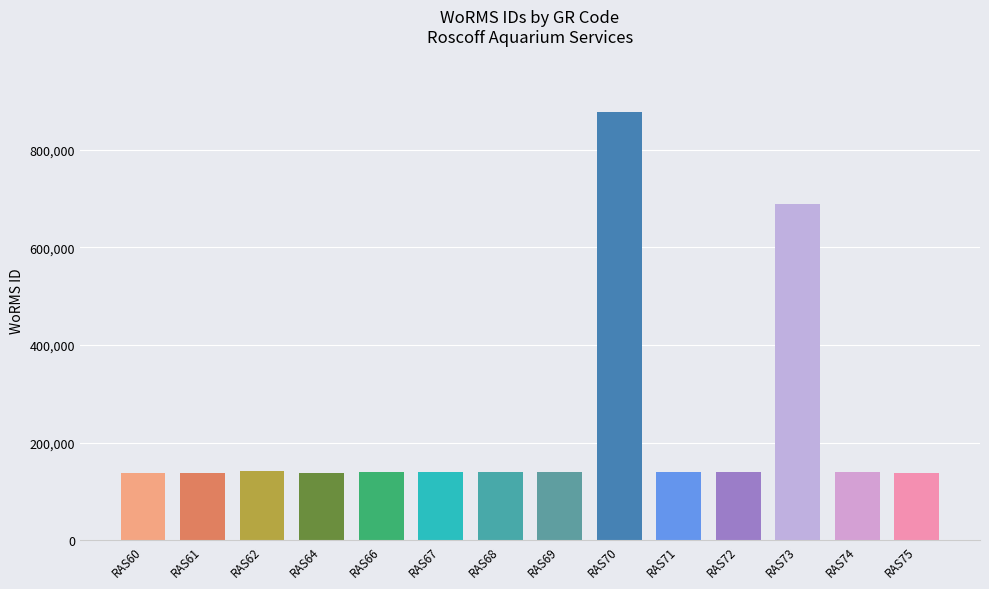

True or false: the data shows 227057 at RAS71.

False